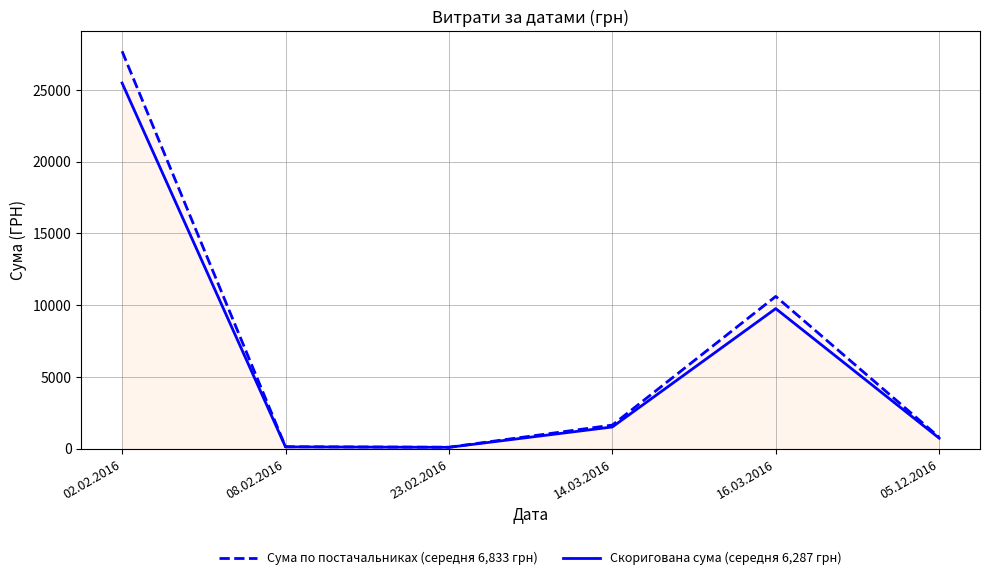

What is the difference between the highest and lowest values at 02.02.2016?

2216.3